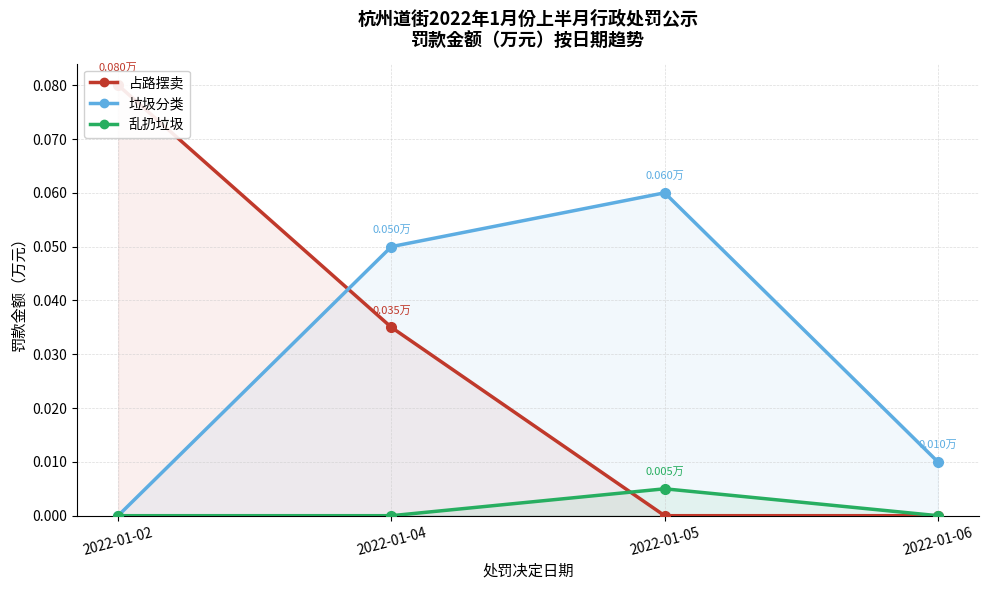

At which category does 垃圾分类 reach its first local peak?

2022-01-05